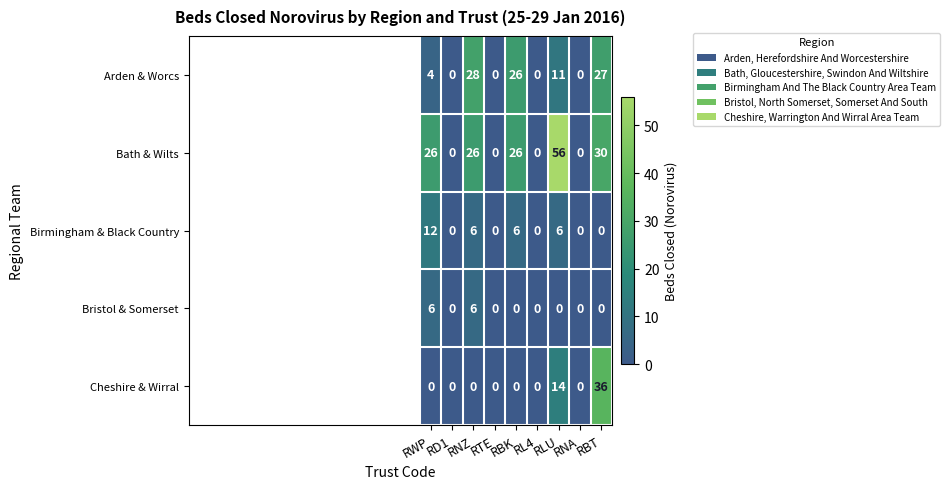

Which series has the widest spread of values?

Bath & Wilts